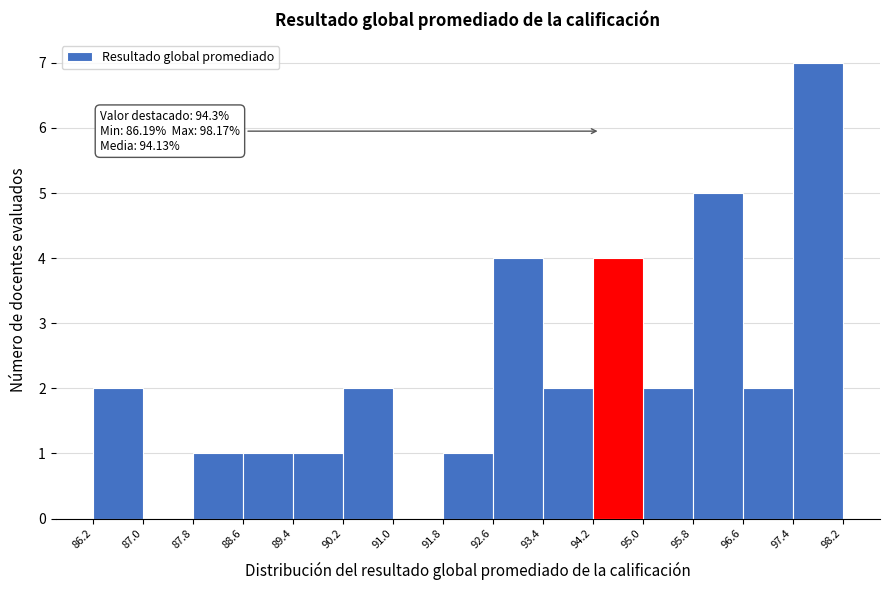

Over which range of the x-axis is the bar tallest?

97.4 to 98.2